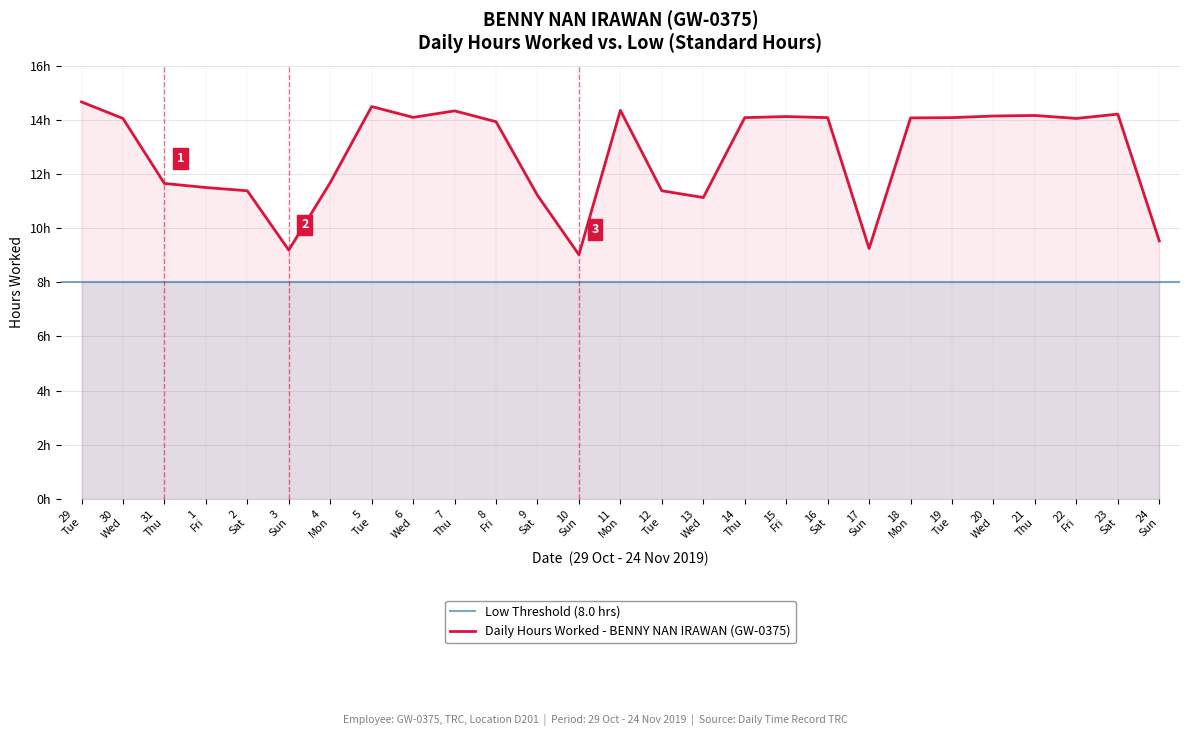

What is the sum of all values?

343.8